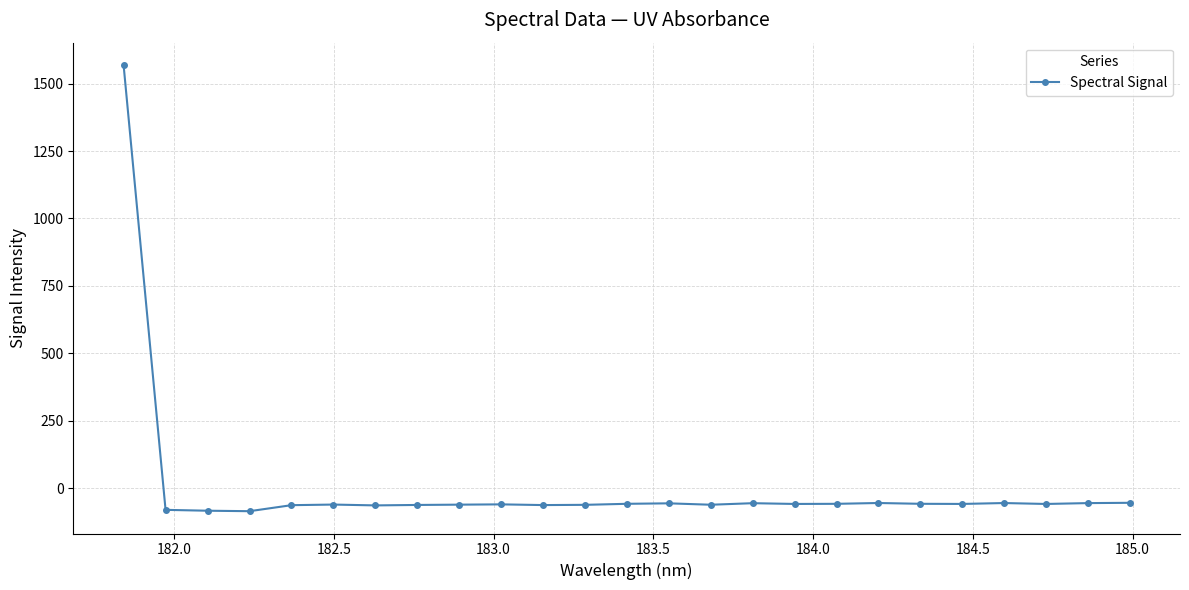

What is the average value?

3.3